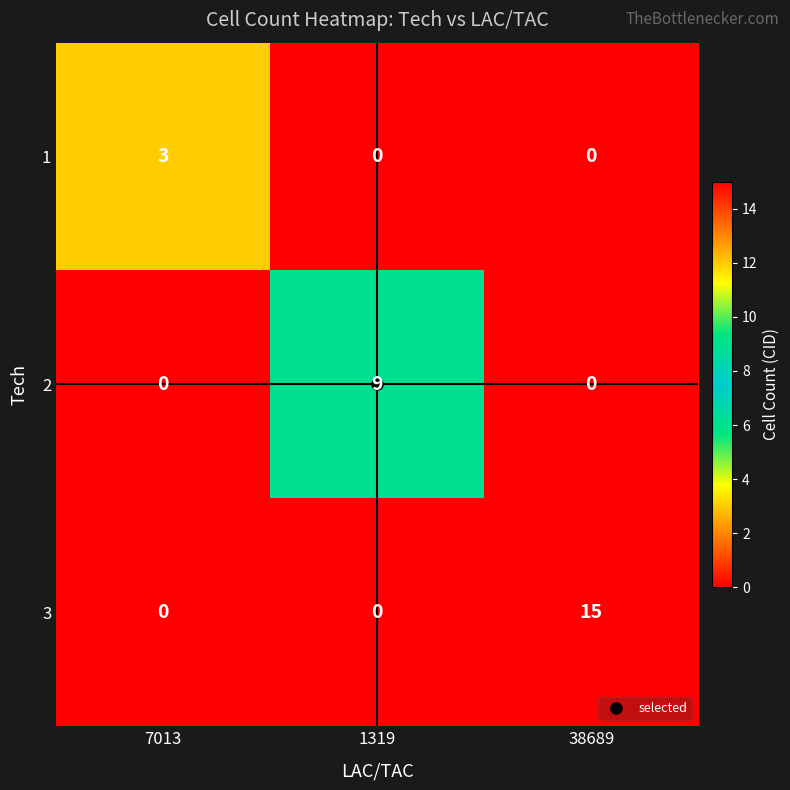

Is it true that 3 equals 9 at 38689?

False